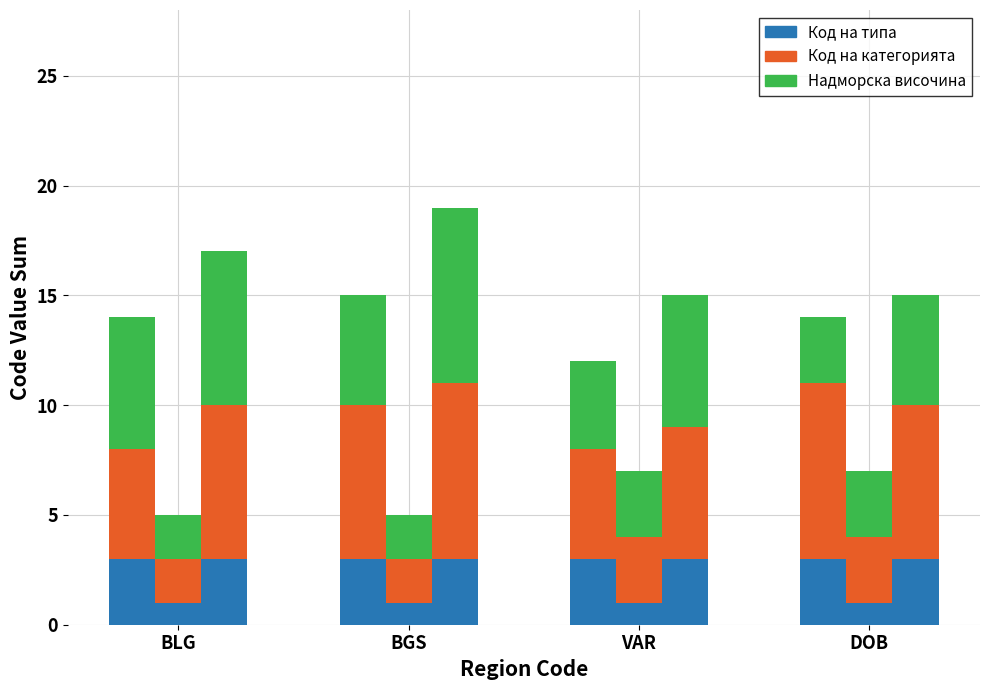

What position from the left is 4?

5